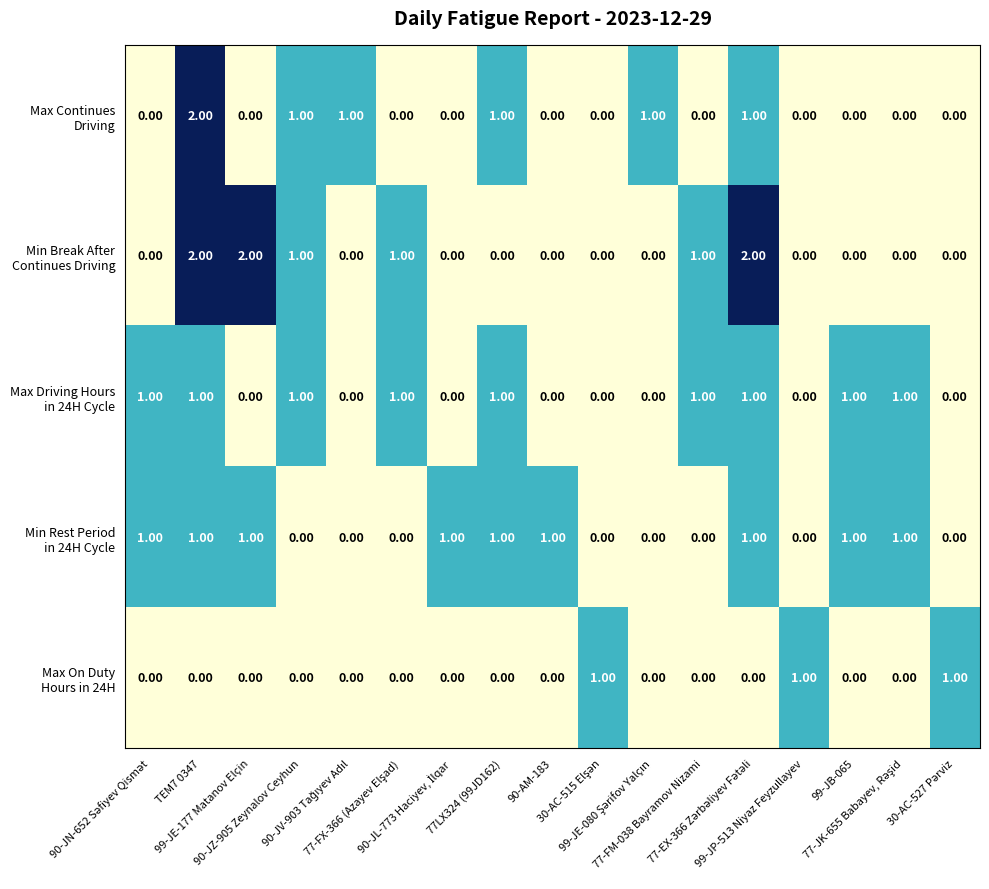

At how many categories does at least one series exceed 0?

17